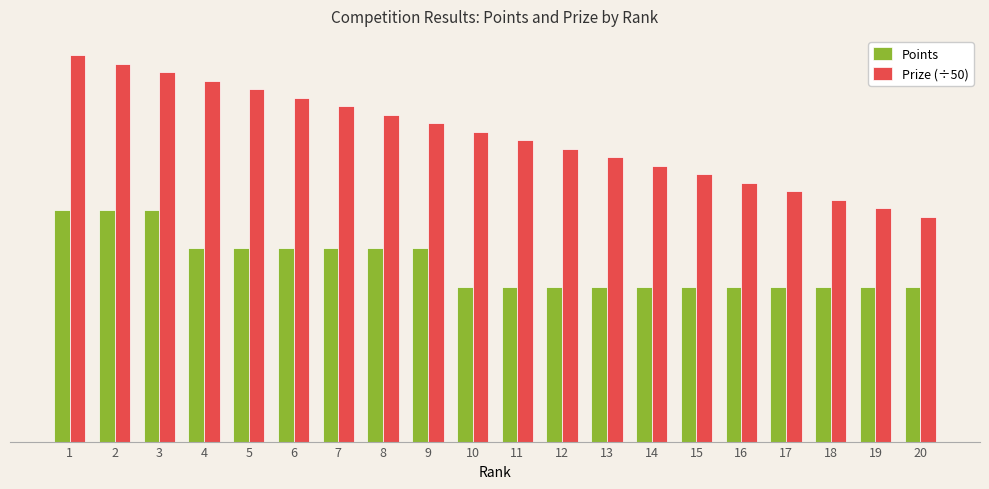

Reading left to right, extract all data points from this chart.

Points: 12.0	12.0	12.0	10.0	10.0	10.0	10.0	10.0	10.0	8.0	8.0	8.0	8.0	8.0	8.0	8.0	8.0	8.0	8.0	8.0
Prize (÷50): 20.0	19.6	19.1	18.7	18.2	17.8	17.4	16.9	16.5	16.0	15.6	15.2	14.7	14.3	13.8	13.4	13.0	12.5	12.1	11.6